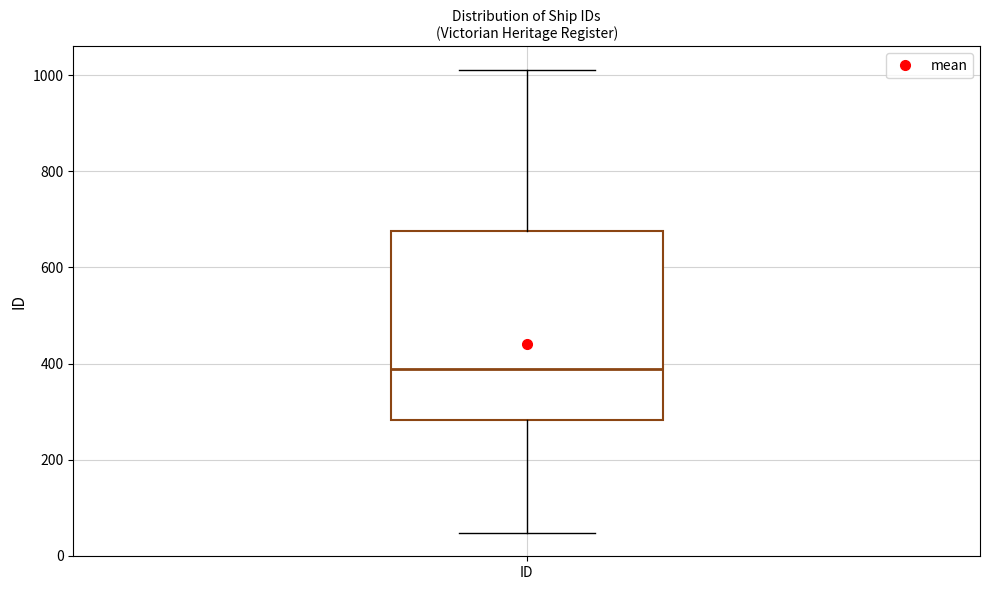

Where is the lower edge of the box for ID on the y-axis? The values are not printed on the chart, so give them approximately, as read against the axis.

280